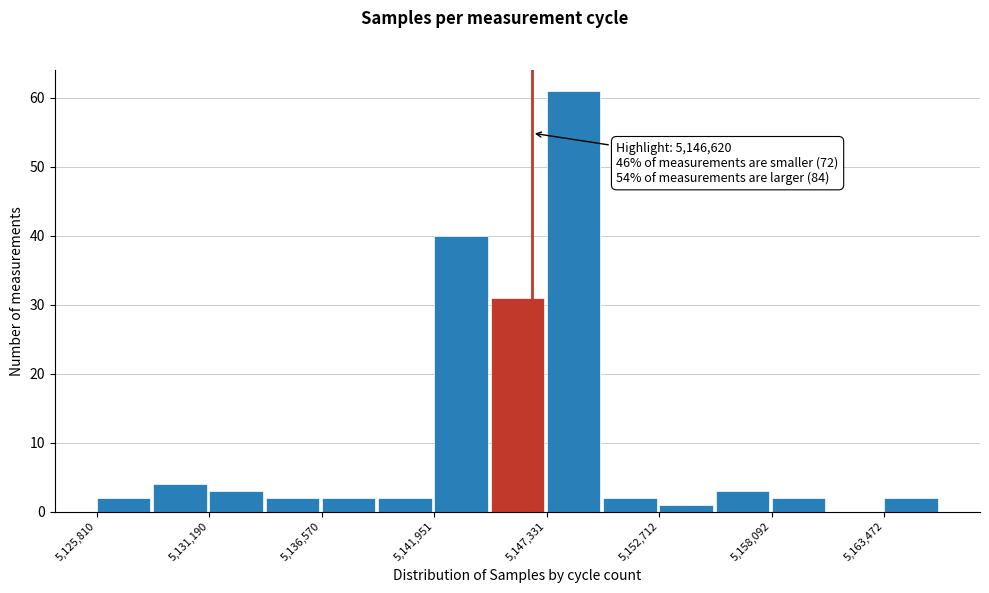

Read against the x-axis, roughly where is the centre of the tallest bar?

5149000